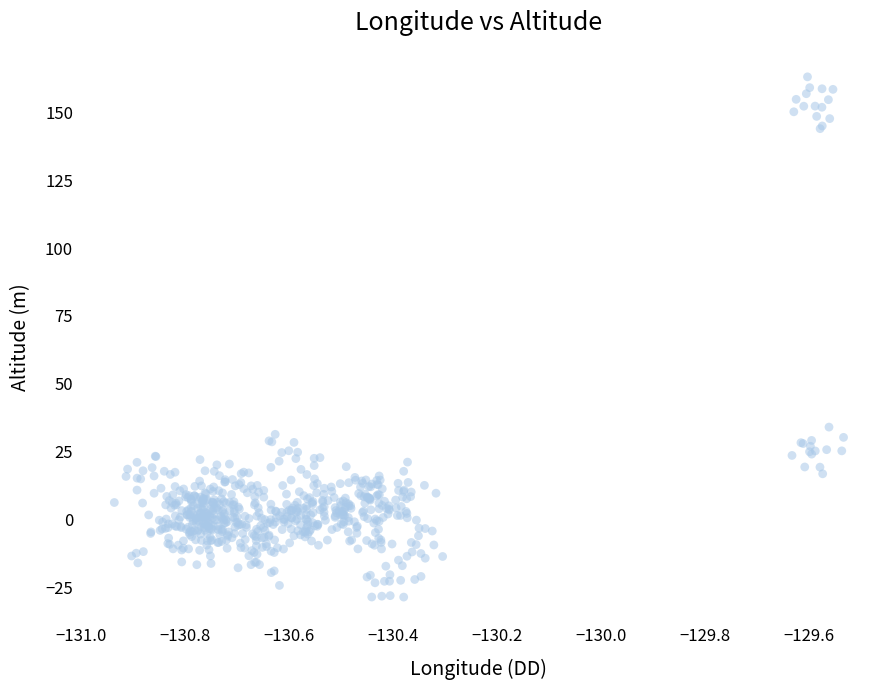

What Y value in the scatter plot is closest to 67?

34.1